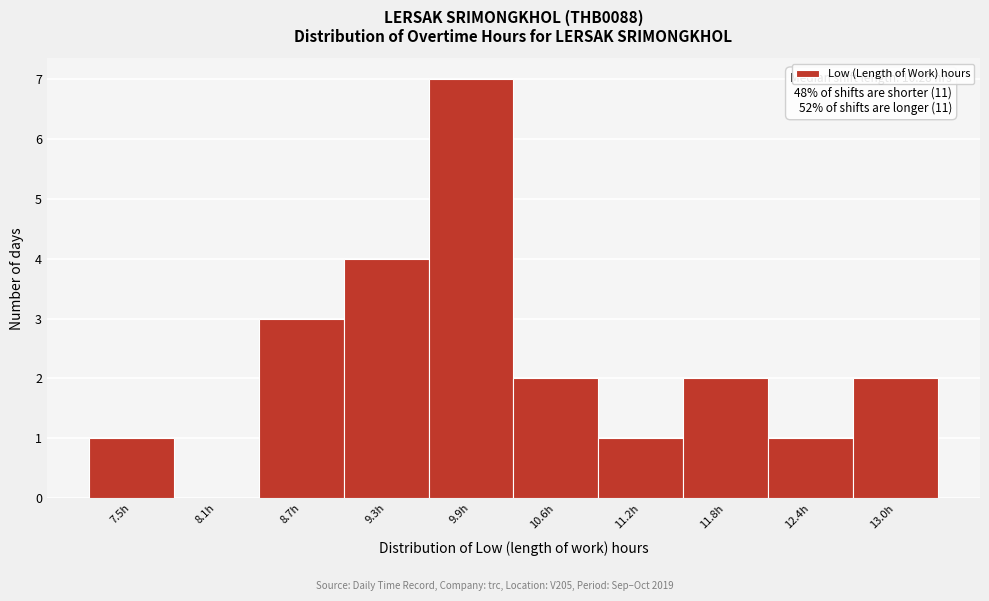

Reading left to right, extract all data points from this chart.

7.5h=1	8.1h=0	8.7h=3	9.3h=4	9.9h=7	10.6h=2	11.2h=1	11.8h=2	12.4h=1	13.0h=2